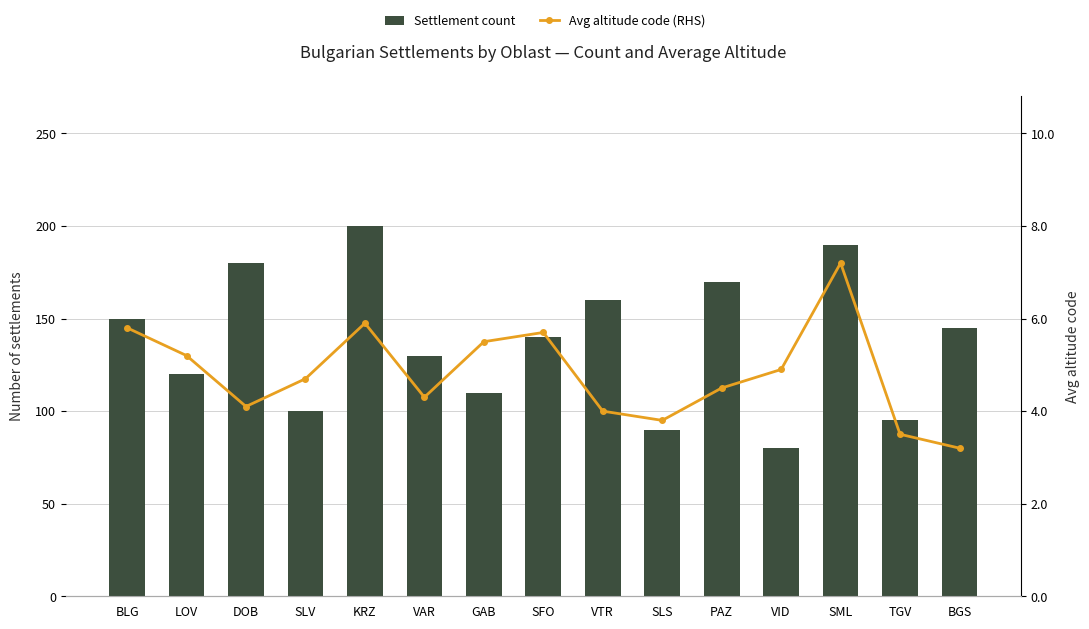

Reading left to right, transcribe all the data shown in this chart.

Settlement count: BLG=150.0	LOV=120.0	DOB=180.0	SLV=100.0	KRZ=200.0	VAR=130.0	GAB=110.0	SFO=140.0	VTR=160.0	SLS=90.0	PAZ=170.0	VID=80.0	SML=190.0	TGV=95.0	BGS=145.0
Avg altitude code (RHS): BLG=5.8	LOV=5.2	DOB=4.1	SLV=4.7	KRZ=5.9	VAR=4.3	GAB=5.5	SFO=5.7	VTR=4.0	SLS=3.8	PAZ=4.5	VID=4.9	SML=7.2	TGV=3.5	BGS=3.2